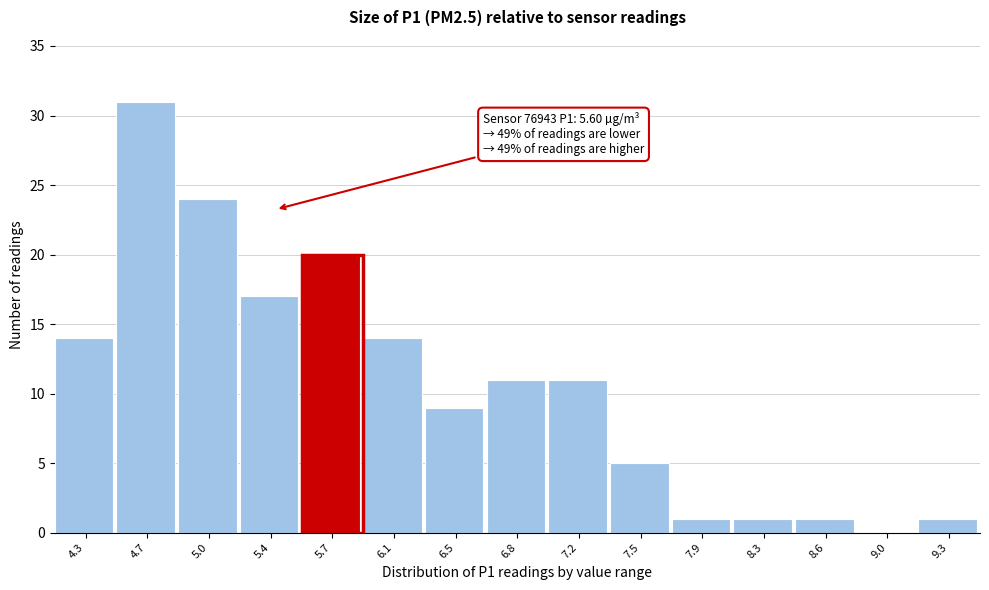

Reading left to right, transcribe all the data shown in this chart.

4.3=14	4.7=31	5.0=24	5.4=17	5.7=20	6.1=14	6.5=9	6.8=11	7.2=11	7.5=5	7.9=1	8.3=1	8.6=1	9.0=0	9.3=1